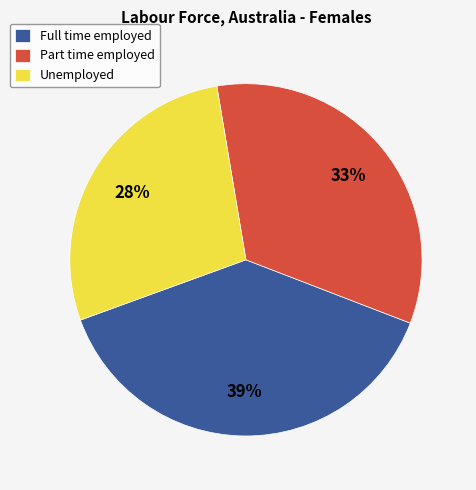

To the nearest percent, what is the combined percentage of Full time employed and Unemployed?

67%